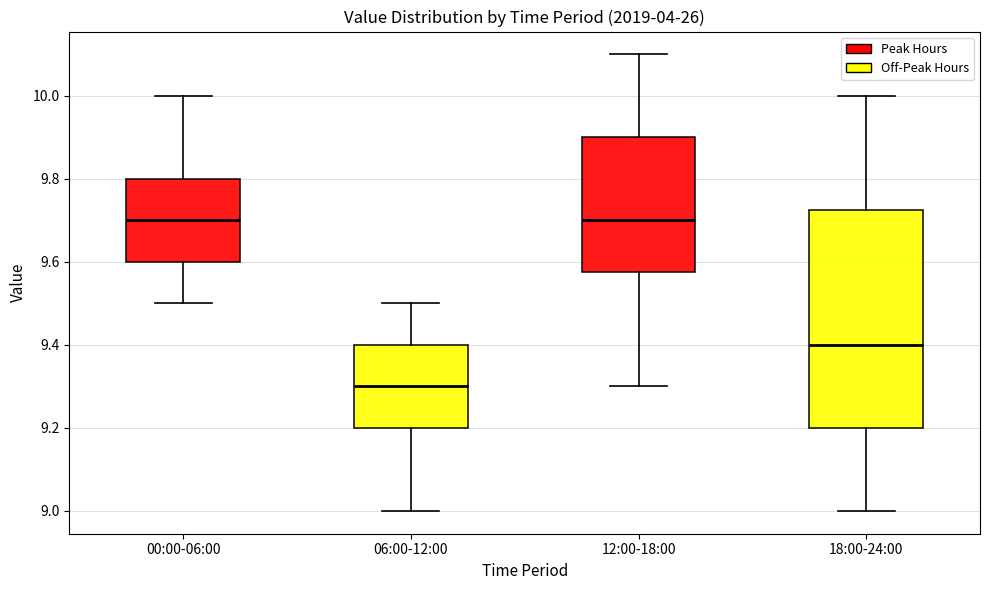

Which box has the lowest median line?

06:00-12:00